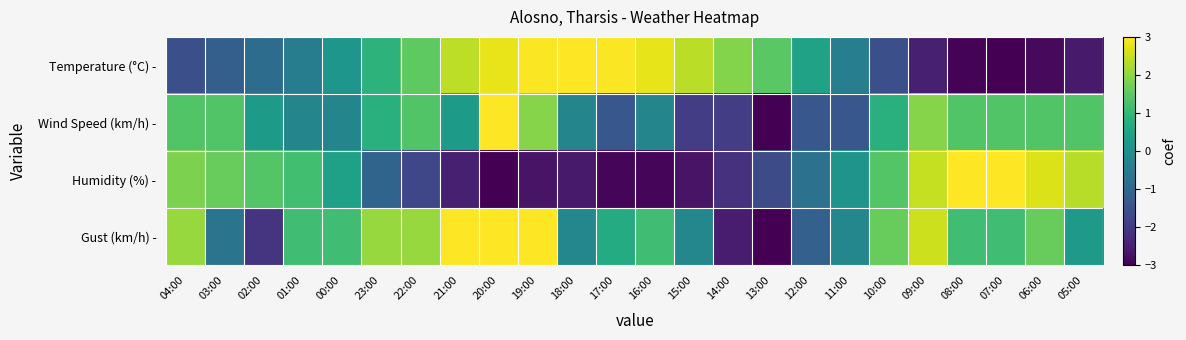

What is the minimum value shown in the chart?

-3.0